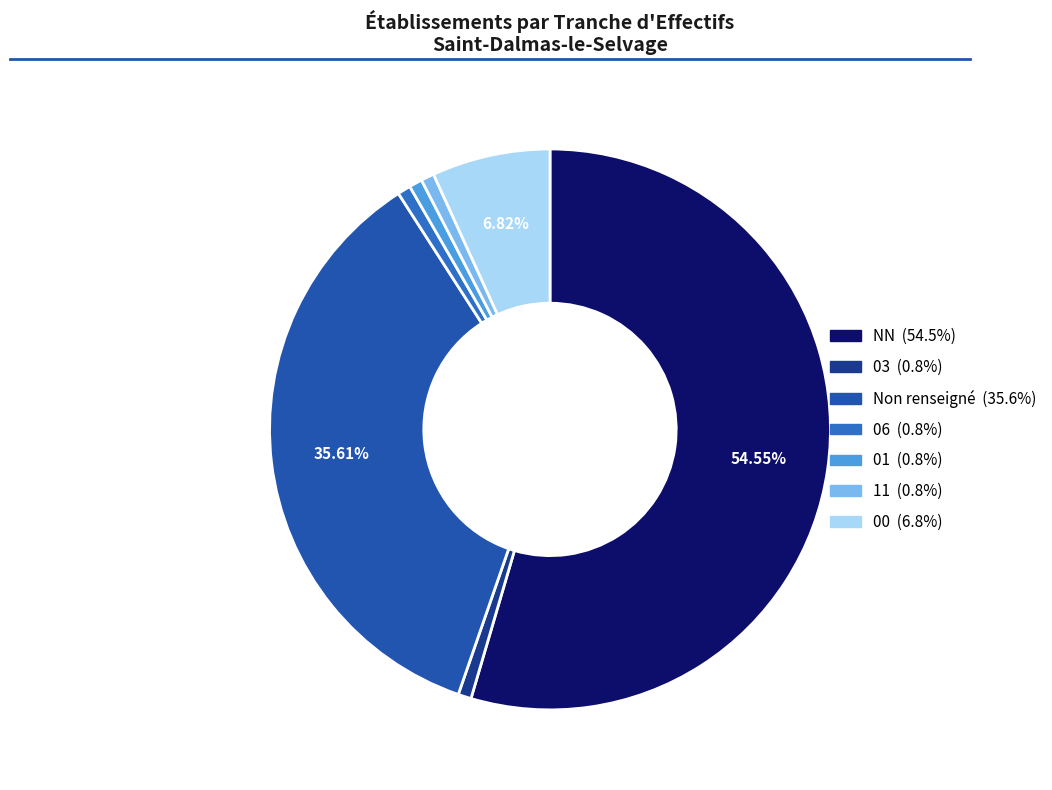

Which slice represents more than half of the pie?

NN